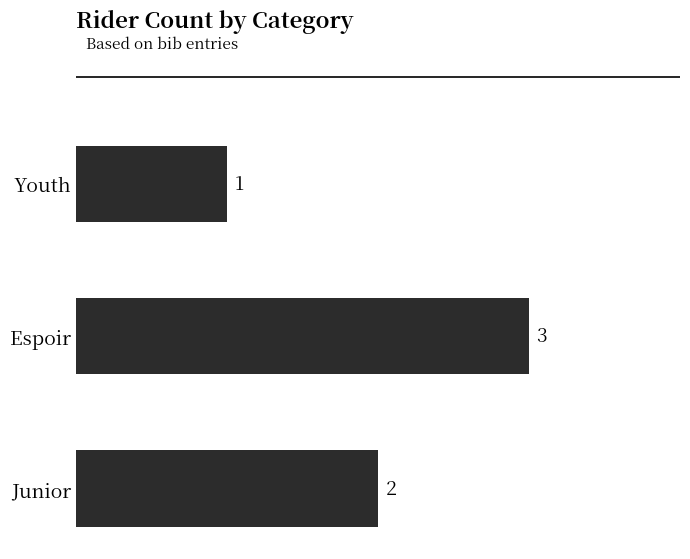

Where is the data nearest to the value 2?

Junior